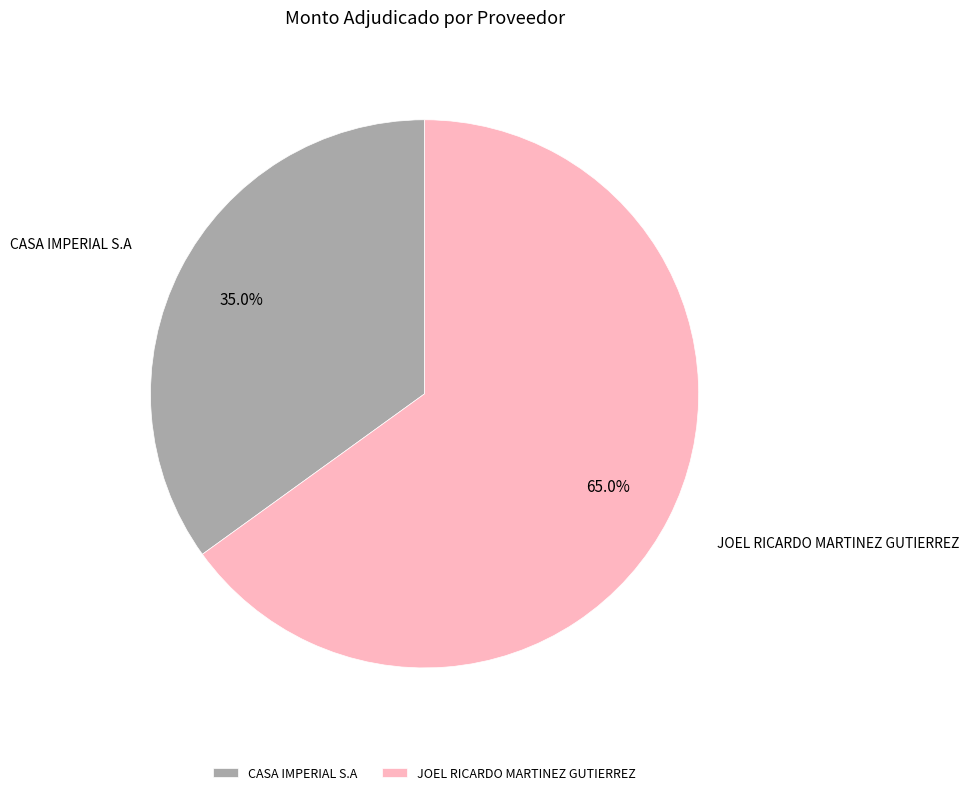

What is the smallest slice in the pie chart?

CASA IMPERIAL S.A